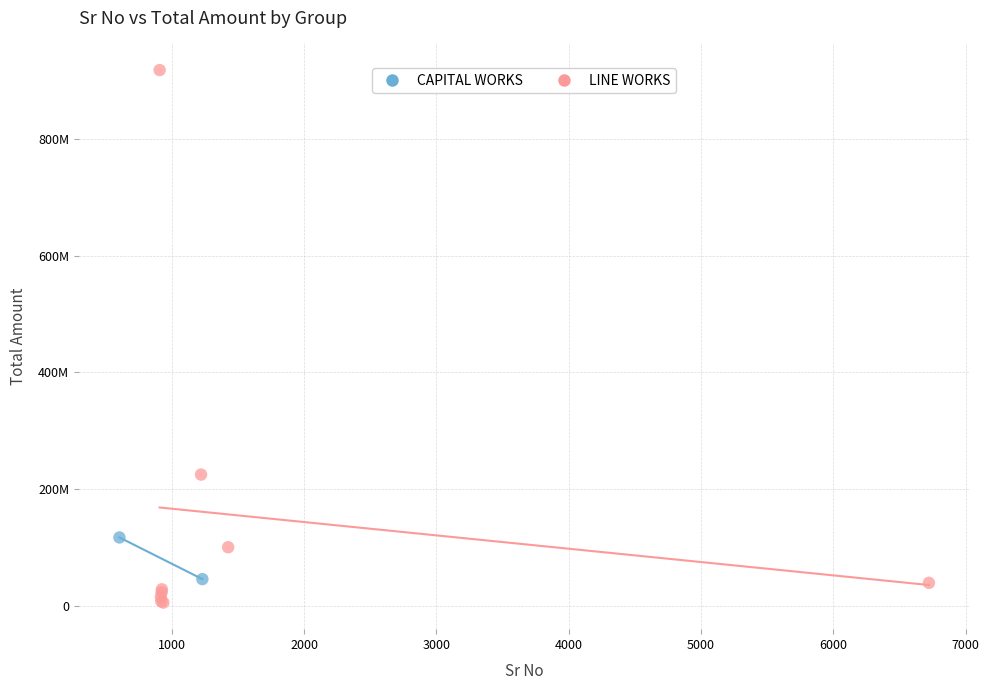

What are all the series names shown in the legend?

CAPITAL WORKS, LINE WORKS